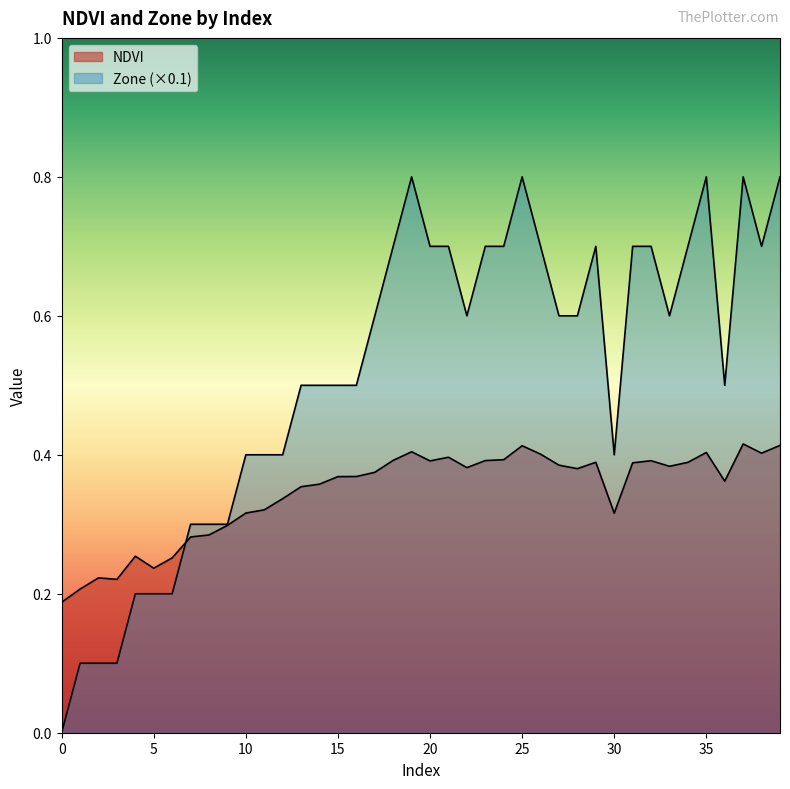

Reading left to right, transcribe all the data shown in this chart.

NDVI: 0.2	0.2	0.2	0.2	0.3	0.2	0.3	0.3	0.3	0.3	0.3	0.3	0.3	0.4	0.4	0.4	0.4	0.4	0.4	0.4	0.4	0.4	0.4	0.4	0.4	0.4	0.4	0.4	0.4	0.4	0.3	0.4	0.4	0.4	0.4	0.4	0.4	0.4	0.4	0.4
Zone: 0.0	0.1	0.1	0.1	0.2	0.2	0.2	0.3	0.3	0.3	0.4	0.4	0.4	0.5	0.5	0.5	0.5	0.6	0.7	0.8	0.7	0.7	0.6	0.7	0.7	0.8	0.7	0.6	0.6	0.7	0.4	0.7	0.7	0.6	0.7	0.8	0.5	0.8	0.7	0.8